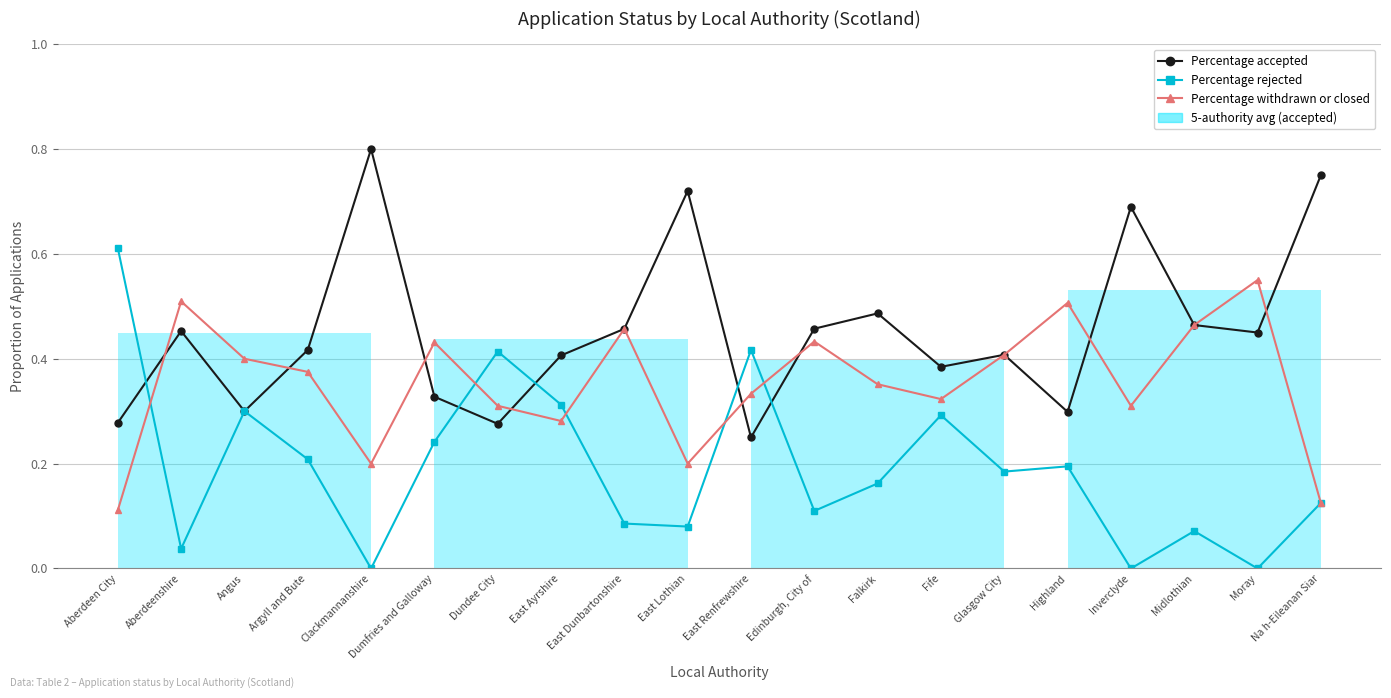

What is the difference between the second highest and minimum values in the Percentage withdrawn or closed series?

0.4